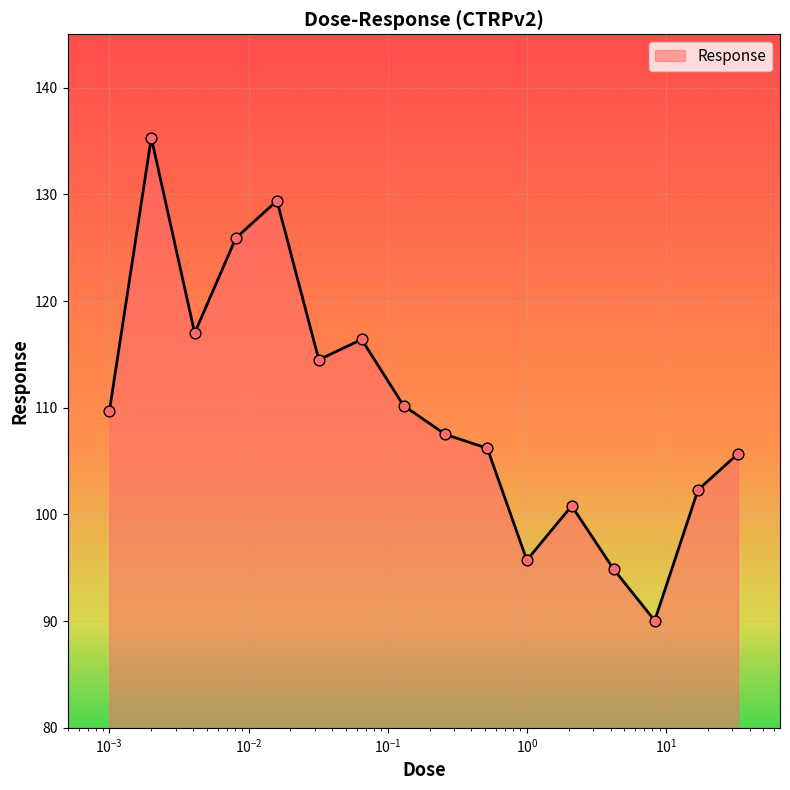

What is the maximum value shown in the chart?

135.3